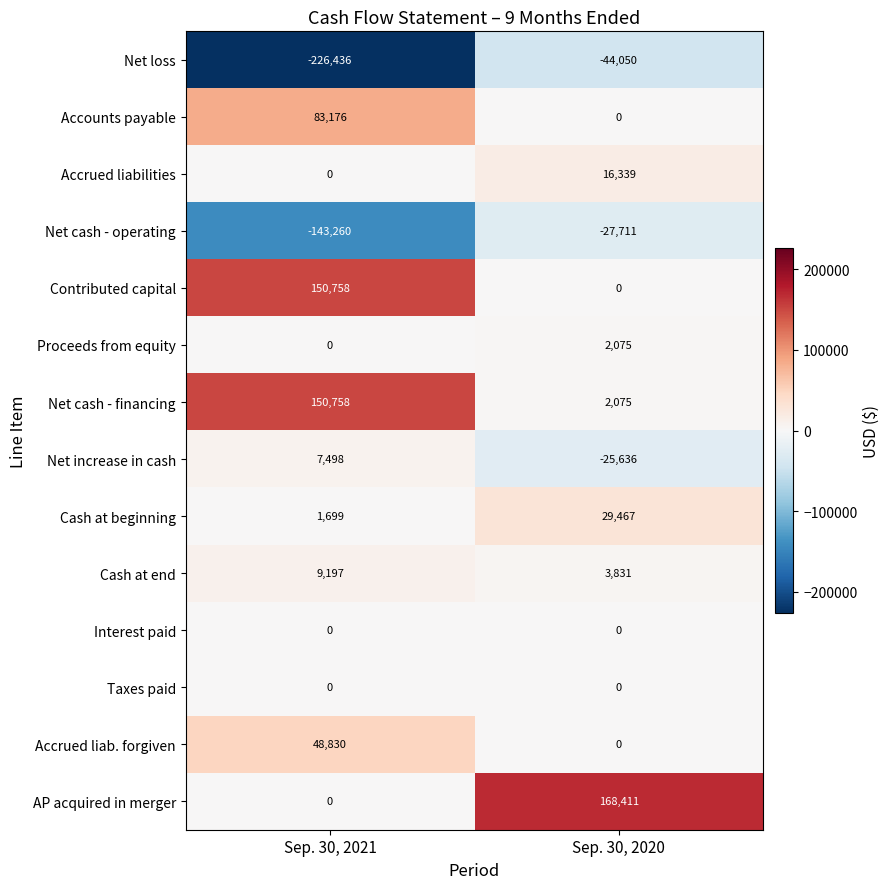

What is the sum of the Net increase in cash values at Sep. 30, 2021 and Sep. 30, 2020?

-18138